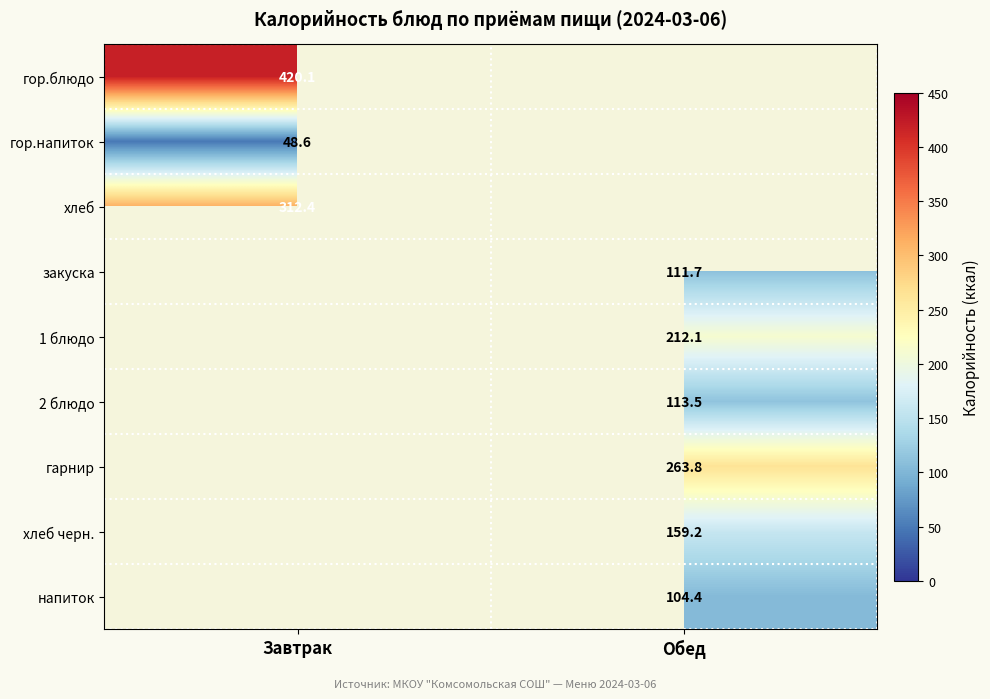

True or false: гор.напиток has a value of 66.8 at Завтрак.

False